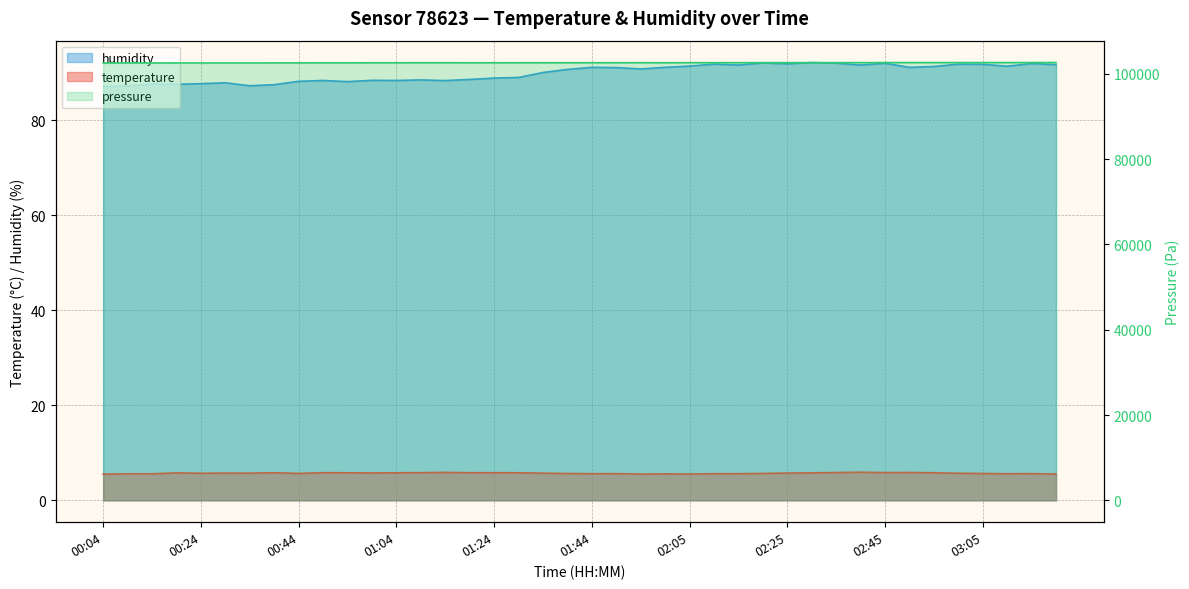

What is the value of the humidity point at the 38th from the left?

91.4